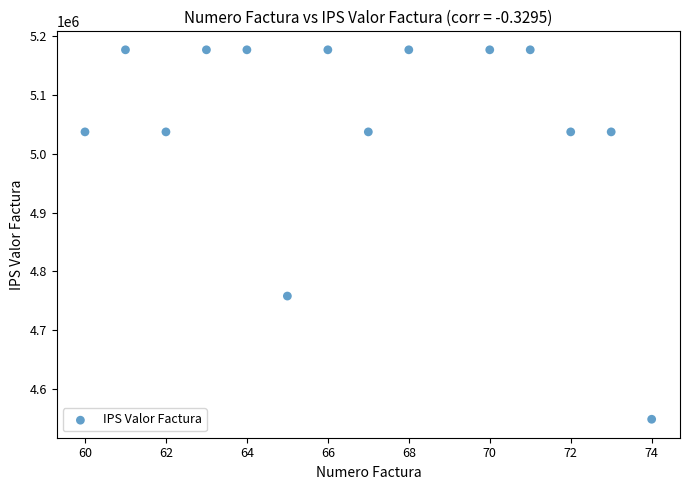

What is the range of X values (max minus min)?

14